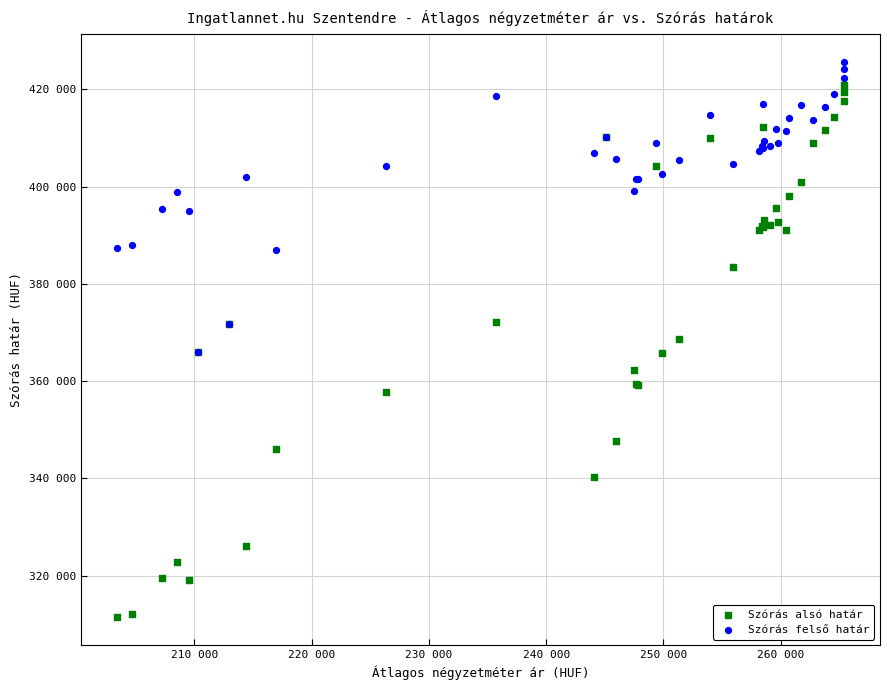

What are all the series names shown in the legend?

Szórás alsó határ, Szórás felső határ